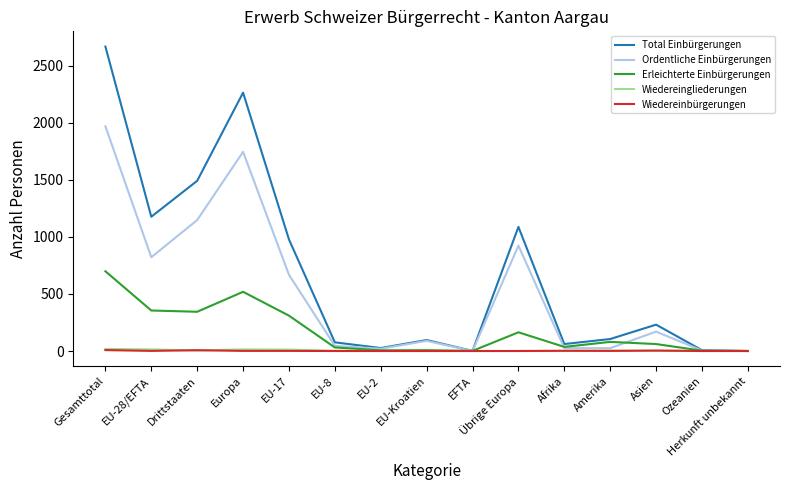

What is the approximate value of Erleichterte Einbürgerungen at Asien, to the nearest 100?

100